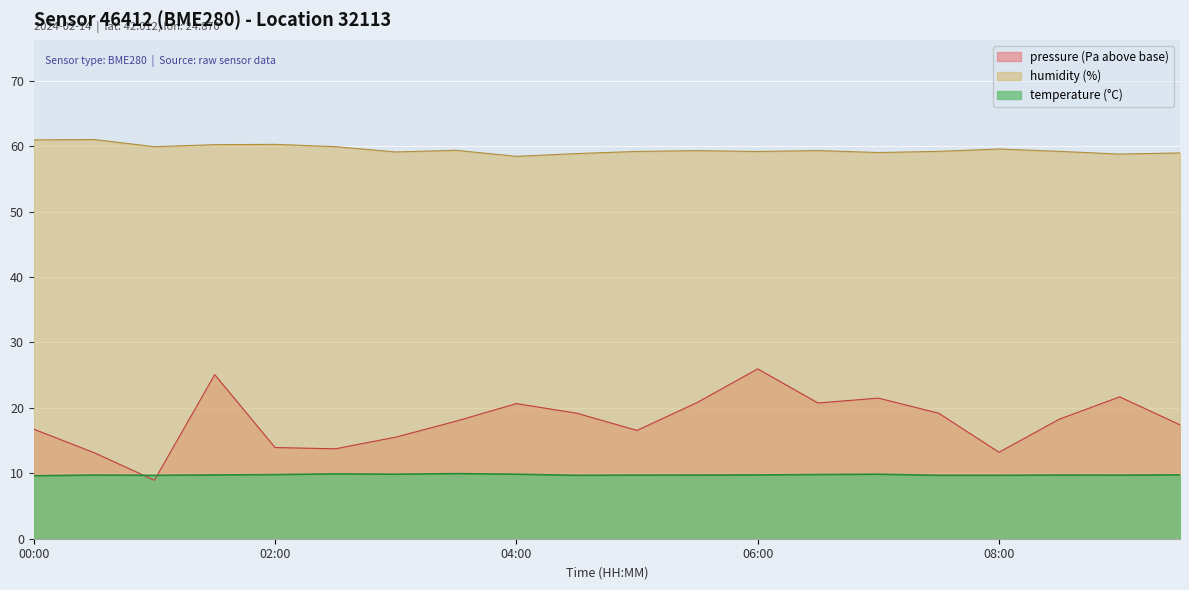

What position from the right is 08:00?

4